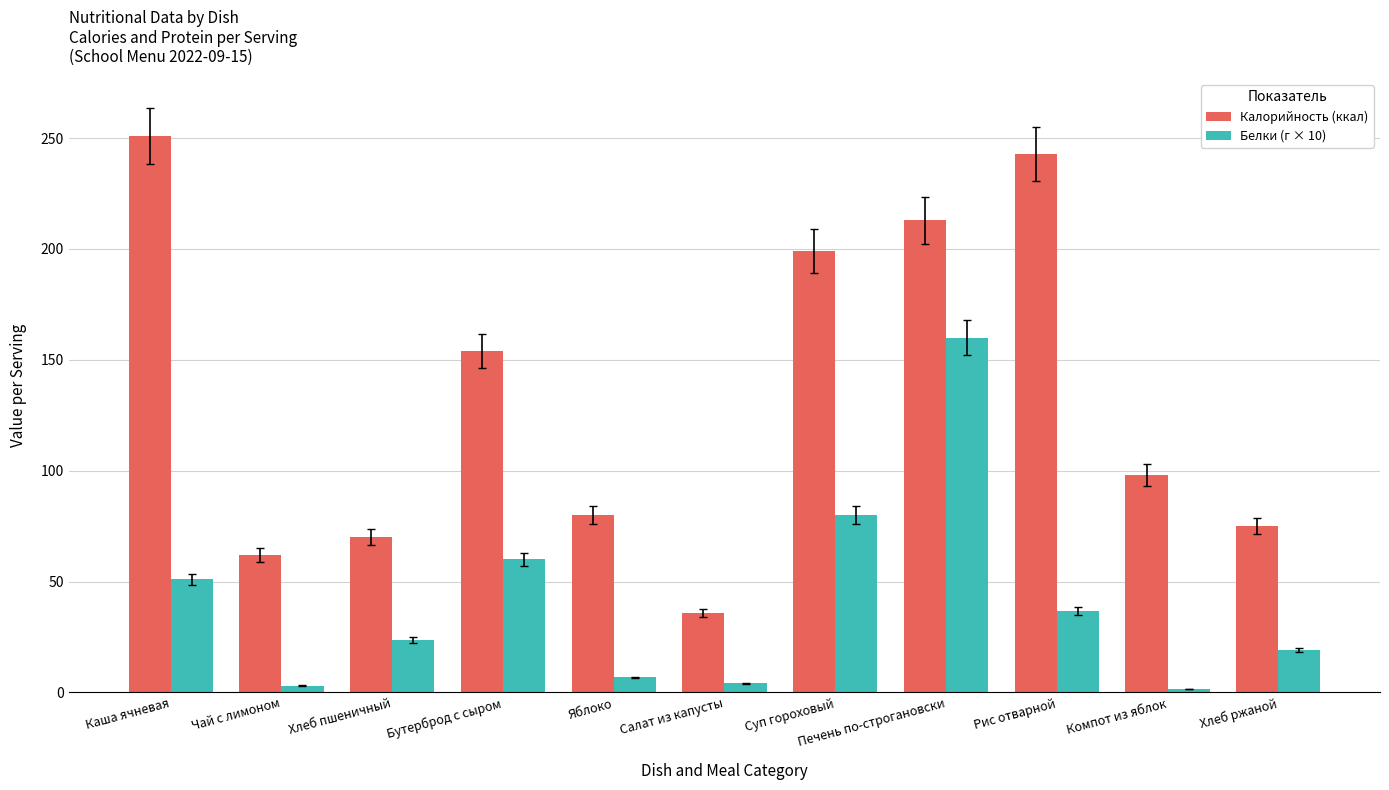

At Каша ячневая, list the series in order from largest to smallest.

Калорийность (ккал), Белки (г × 10)